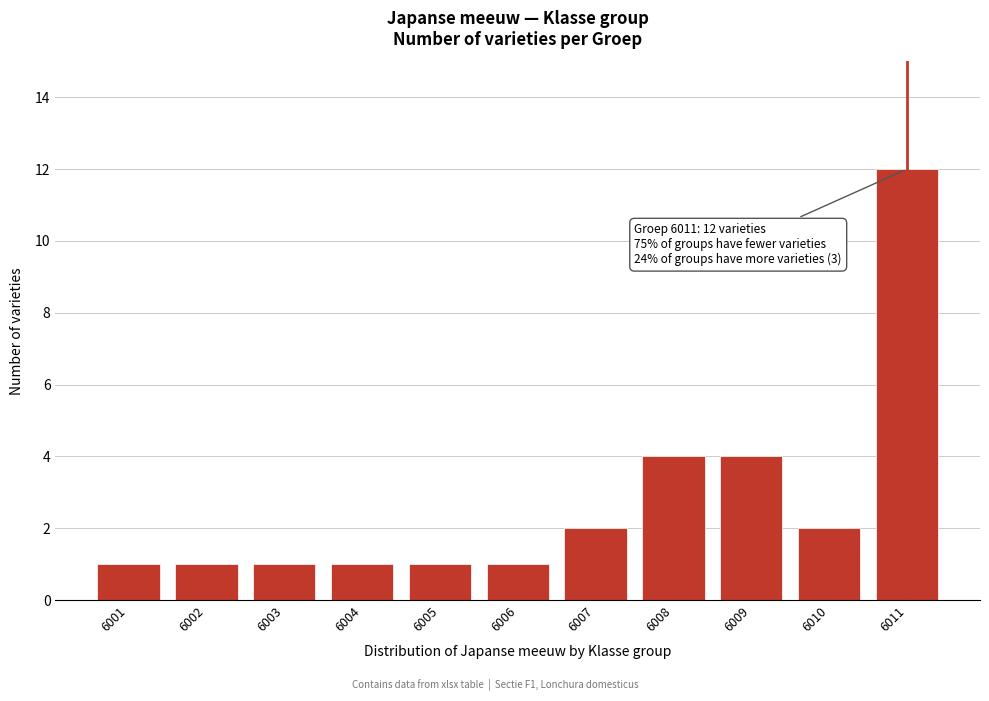

Reading left to right, transcribe all the data shown in this chart.

6001=1	6002=1	6003=1	6004=1	6005=1	6006=1	6007=2	6008=4	6009=4	6010=2	6011=12